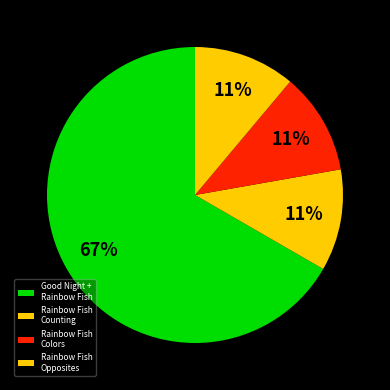

Count the number of slices in the pie.

4